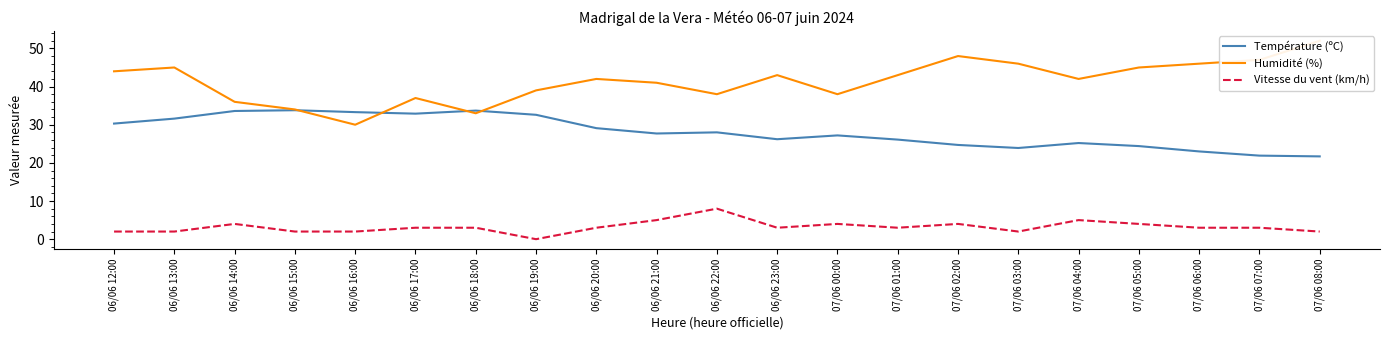

Which has a higher value, 07/06 08:00 or 06/06 14:00?

06/06 14:00